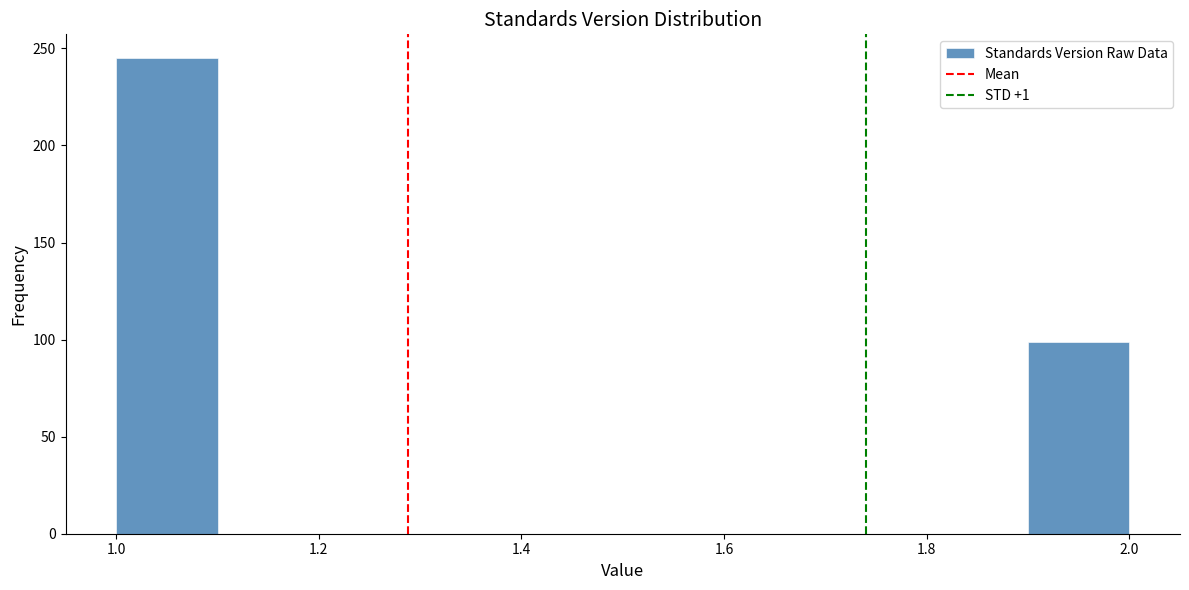

Reading left to right, list every bar in this chart as the range it spans on the x-axis followed by its height. The values are not printed on the chart, so give them approximately, as read against the axis.

1.0 to 1.1: 245
1.1 to 1.2: 0
1.2 to 1.3: 0
1.3 to 1.4: 0
1.4 to 1.5: 0
1.5 to 1.6: 0
1.6 to 1.7: 0
1.7 to 1.8: 0
1.8 to 1.9: 0
1.9 to 2.0: 100